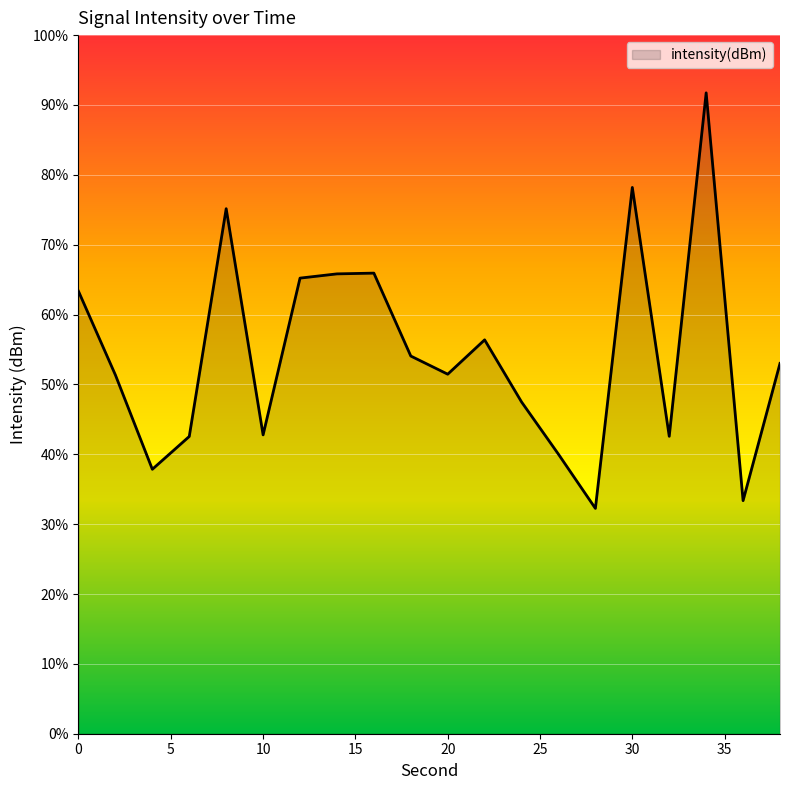

Read the value at 12.

-122.8